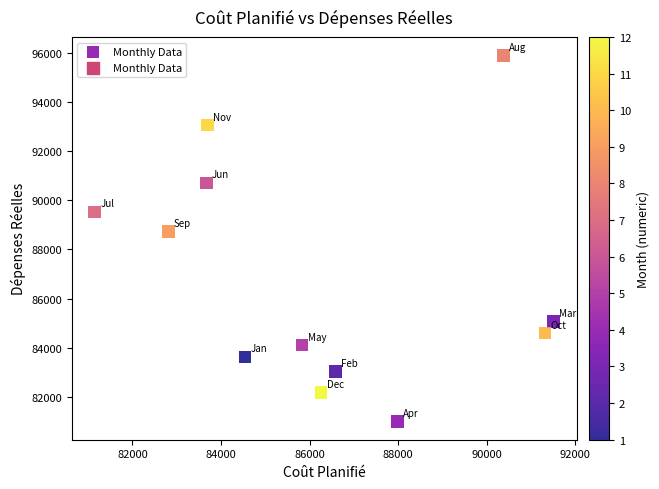

What Y value in the scatter plot is closest to 88451?

88736.3